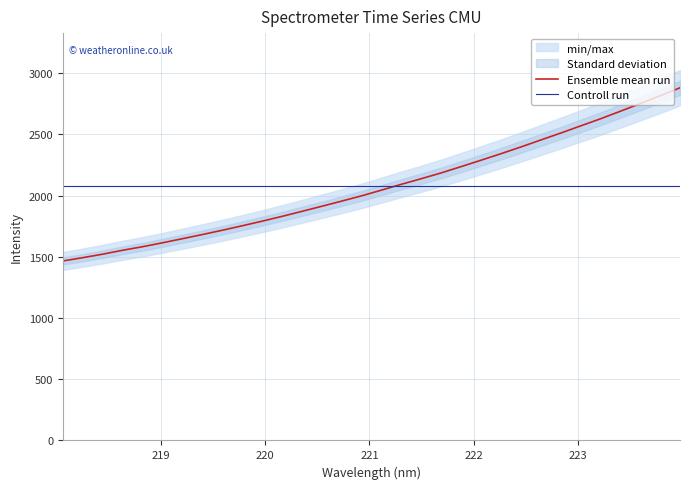

At which label does the data first exceed 2045?

221.1174